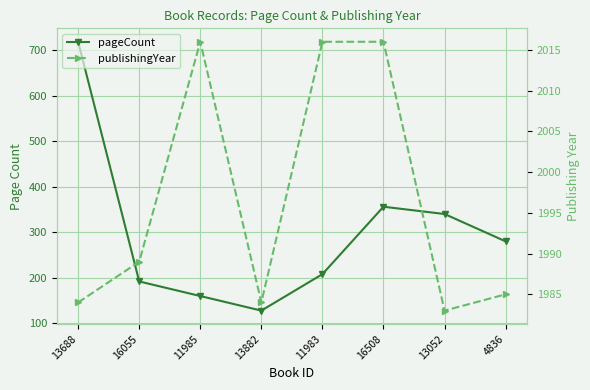

Where is publishingYear nearest to the value 1999?

16055